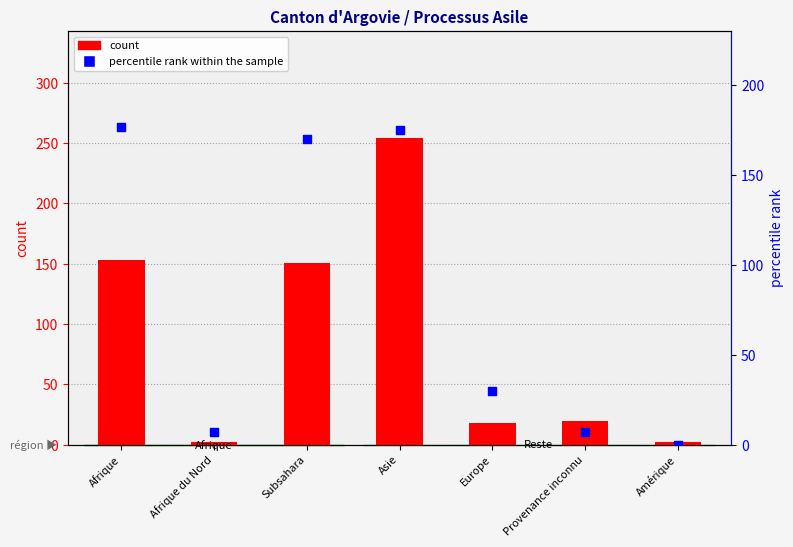

Which series has the largest Y range (max minus min)?

count